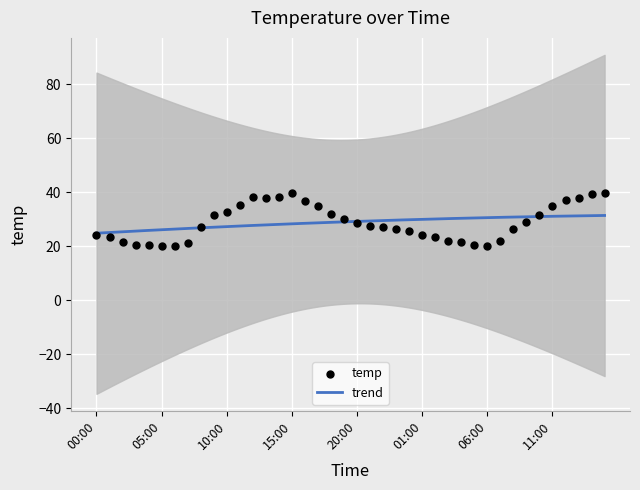

Between 10:00 and 05:00, which is larger?

10:00